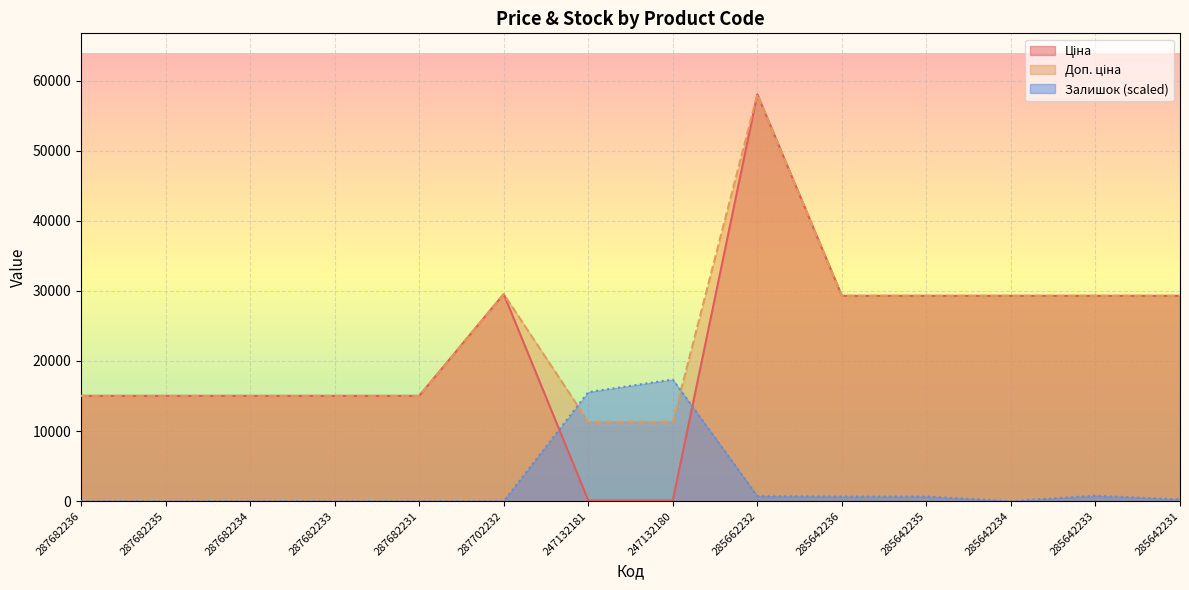

Is it true that Доп. ціна equals 17298.1 at 247132181?

False